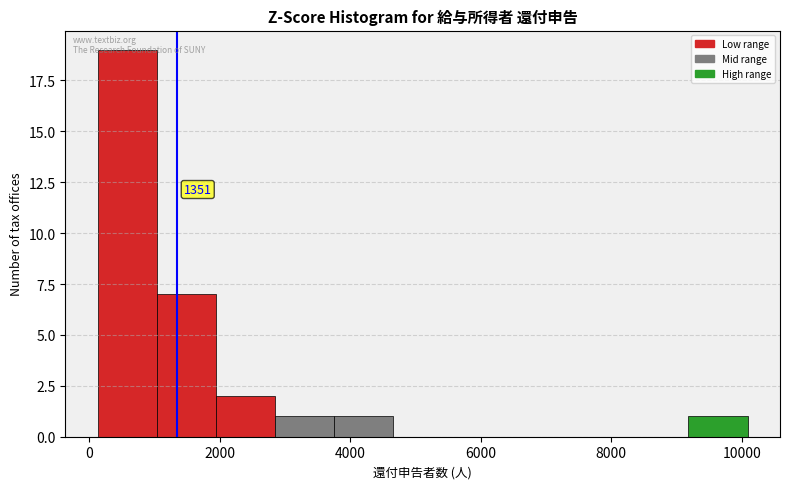

Over which range of the x-axis is the bar tallest?

200 to 1000